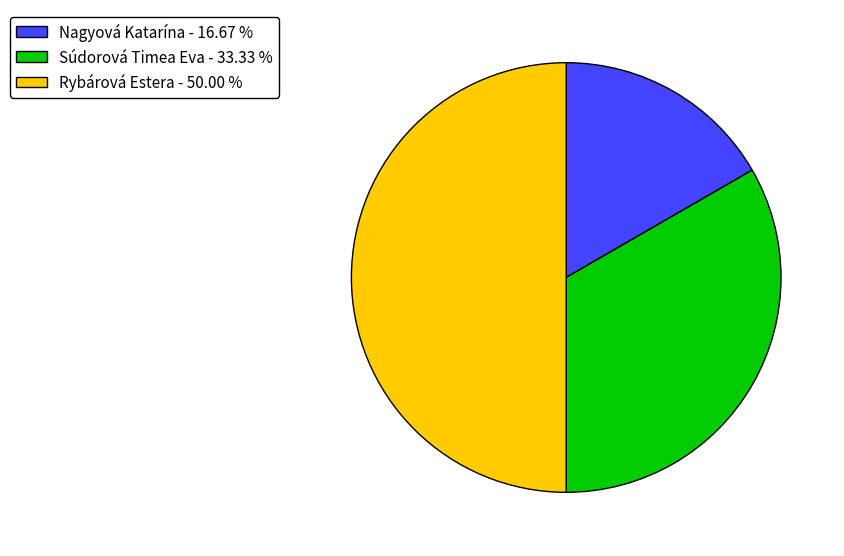

Count the number of slices in the pie.

3